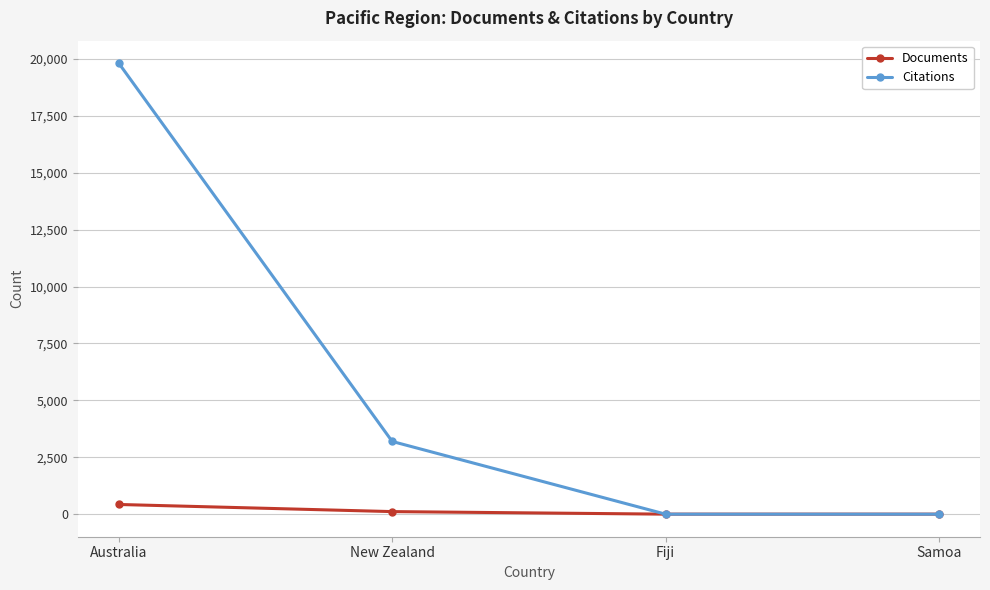

List the series in order of their peak value, lowest first.

Documents, Citations